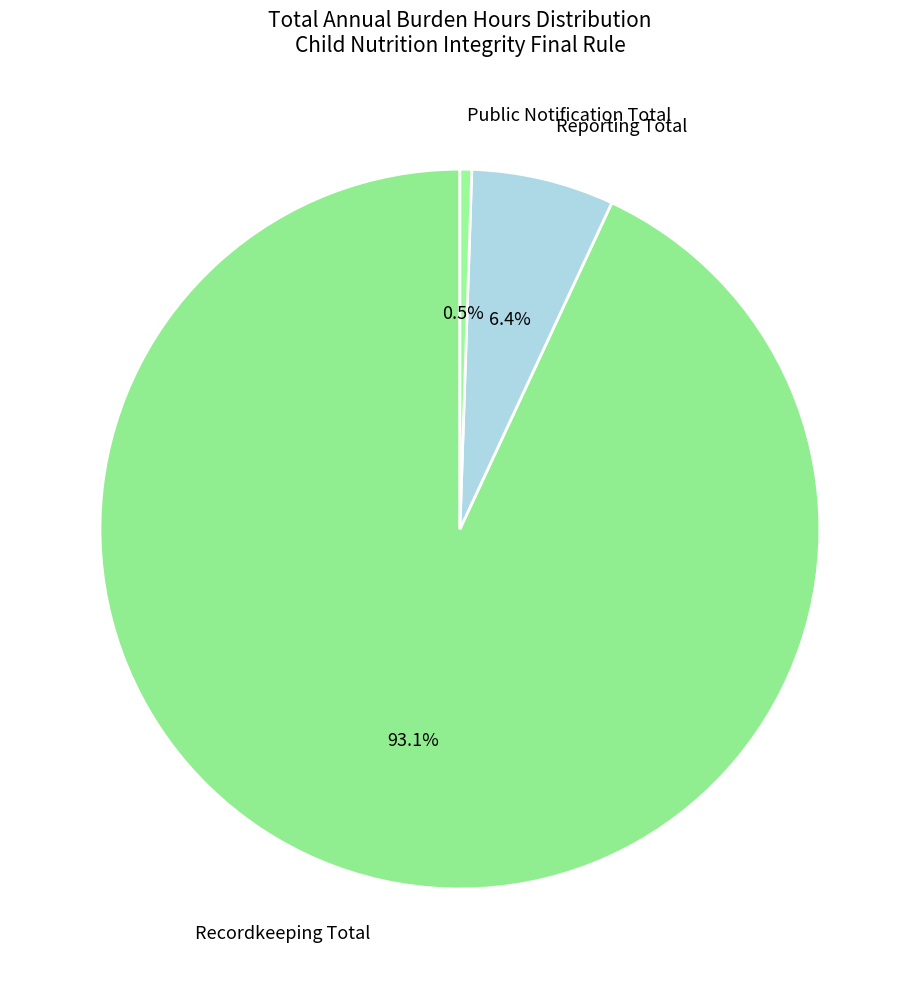

To the nearest percent, what is the average slice percentage?

33%